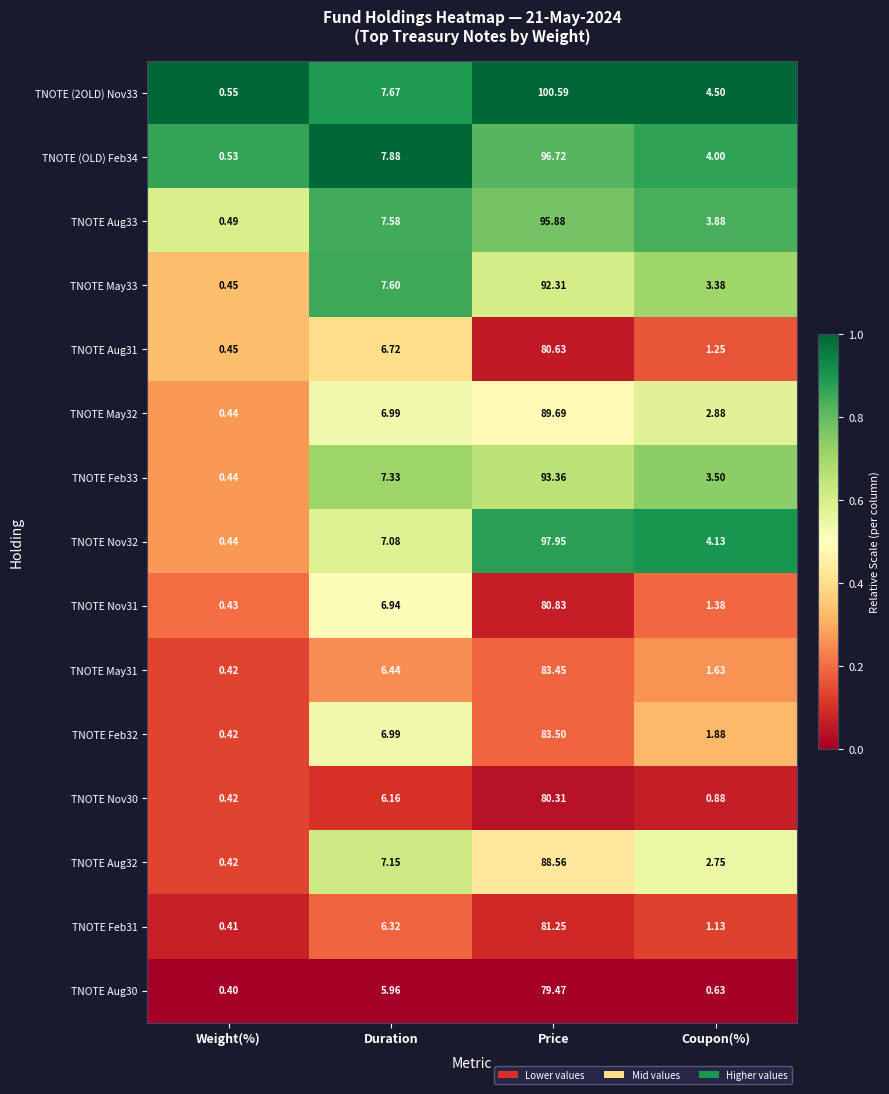

At which category is the sum across all series the highest?

Price